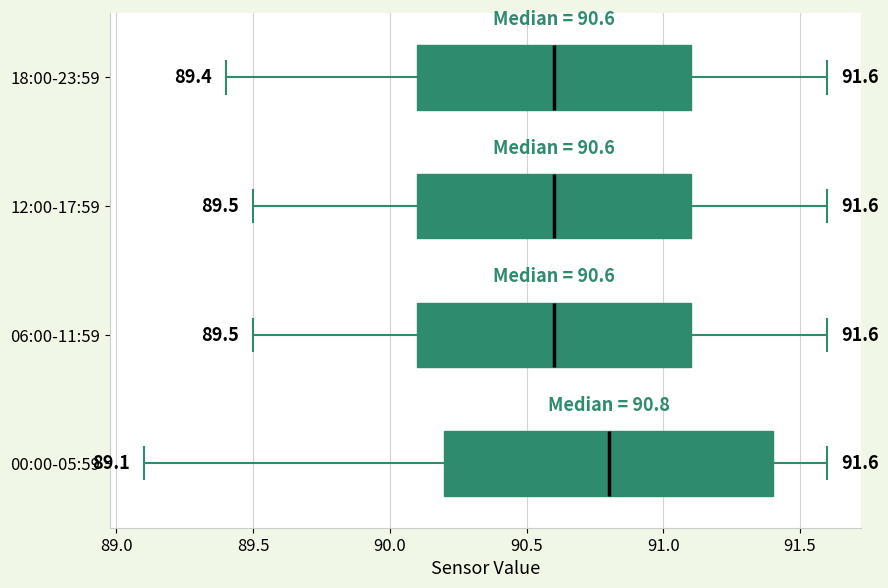

Comparing the boxes themselves (not the whiskers), which one is the widest?

00:00-05:59